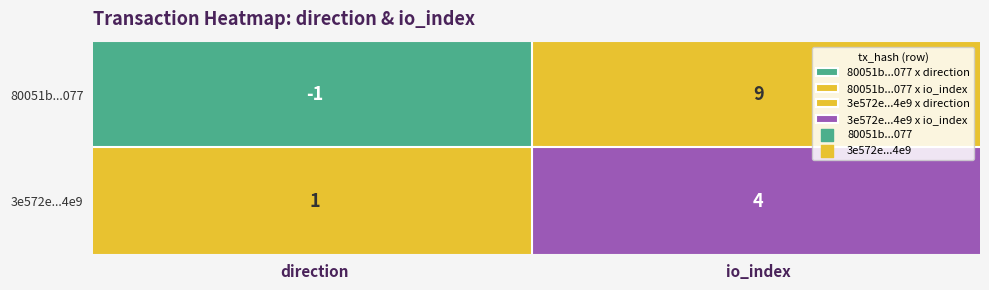

How many values in the 3e572eb2a68893d0b1126dd0f33706a779bf4e9 series are below 4?

1